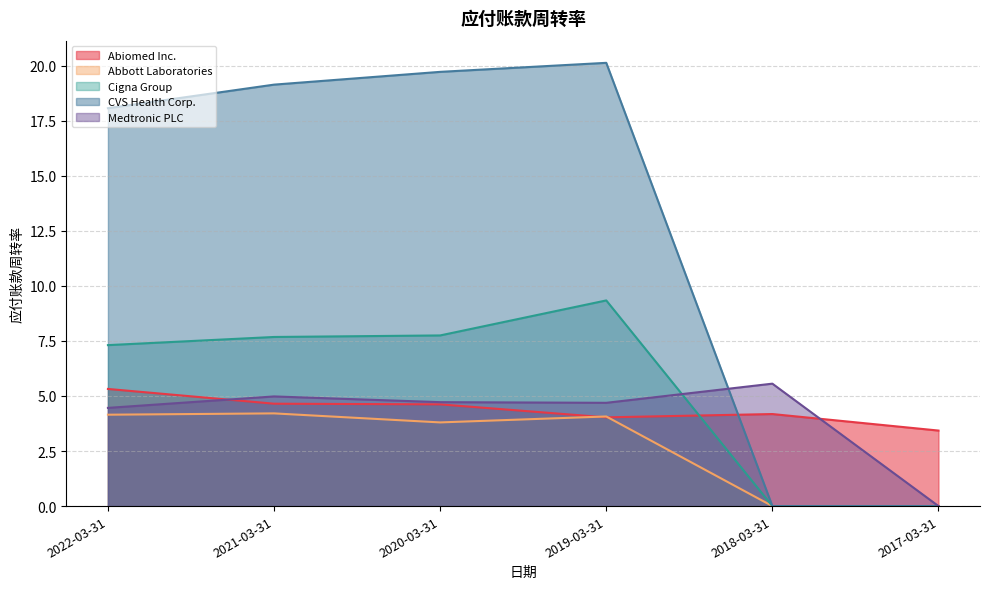

Which series ends up on top after the final intersection of Abiomed Inc. and CVS Health Corp.?

Abiomed Inc.